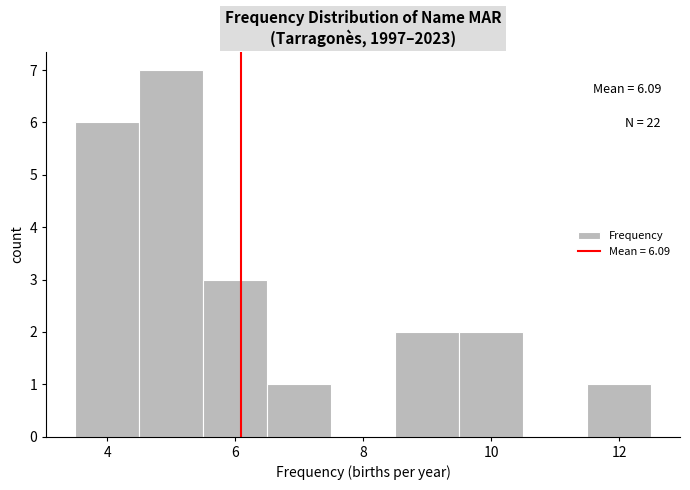

Which range on the x-axis has the tallest bar?

4.5 to 5.5